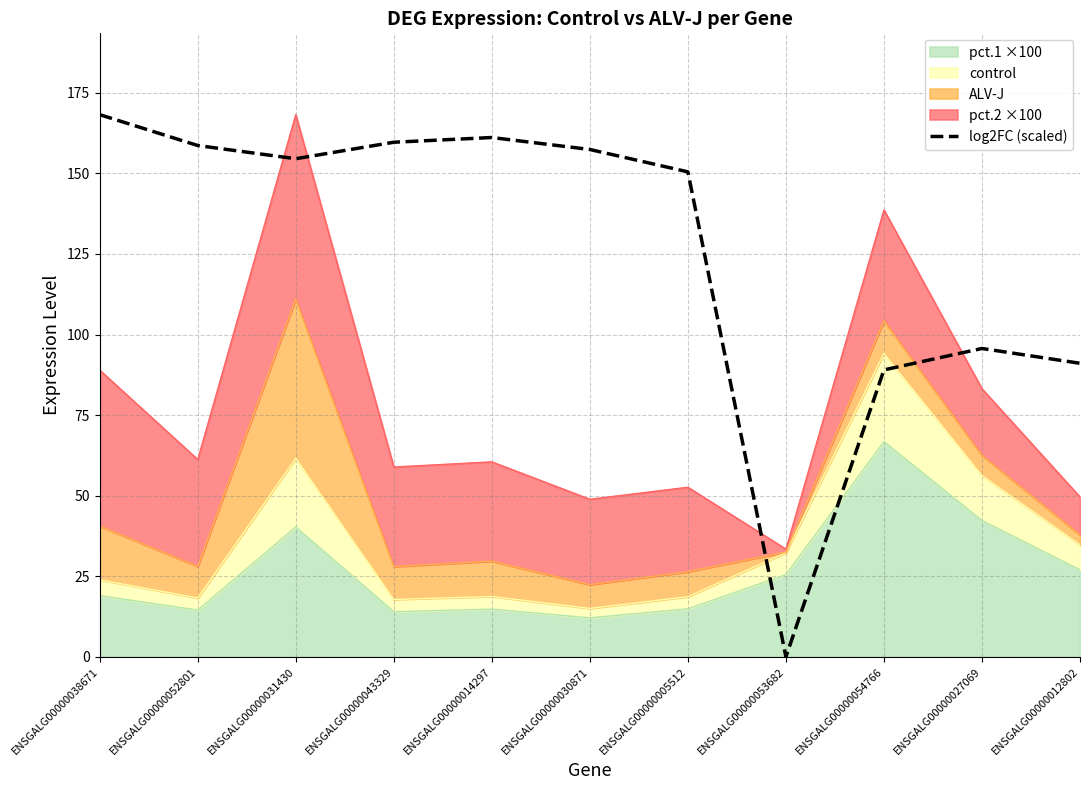

At which category does the chart reach its peak across all series?

ENSGALG00000038671